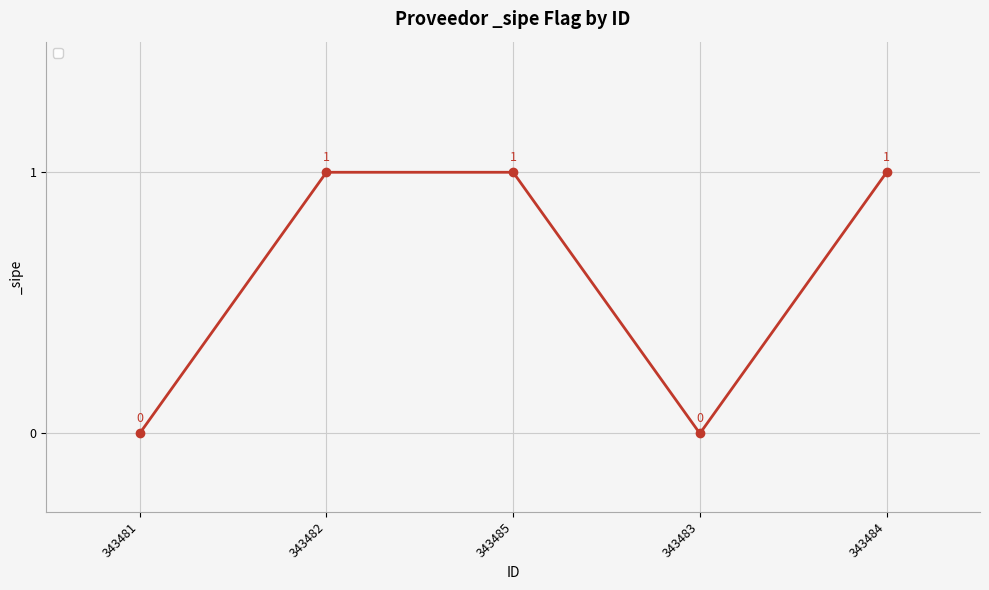

How many series are shown in this chart?

1